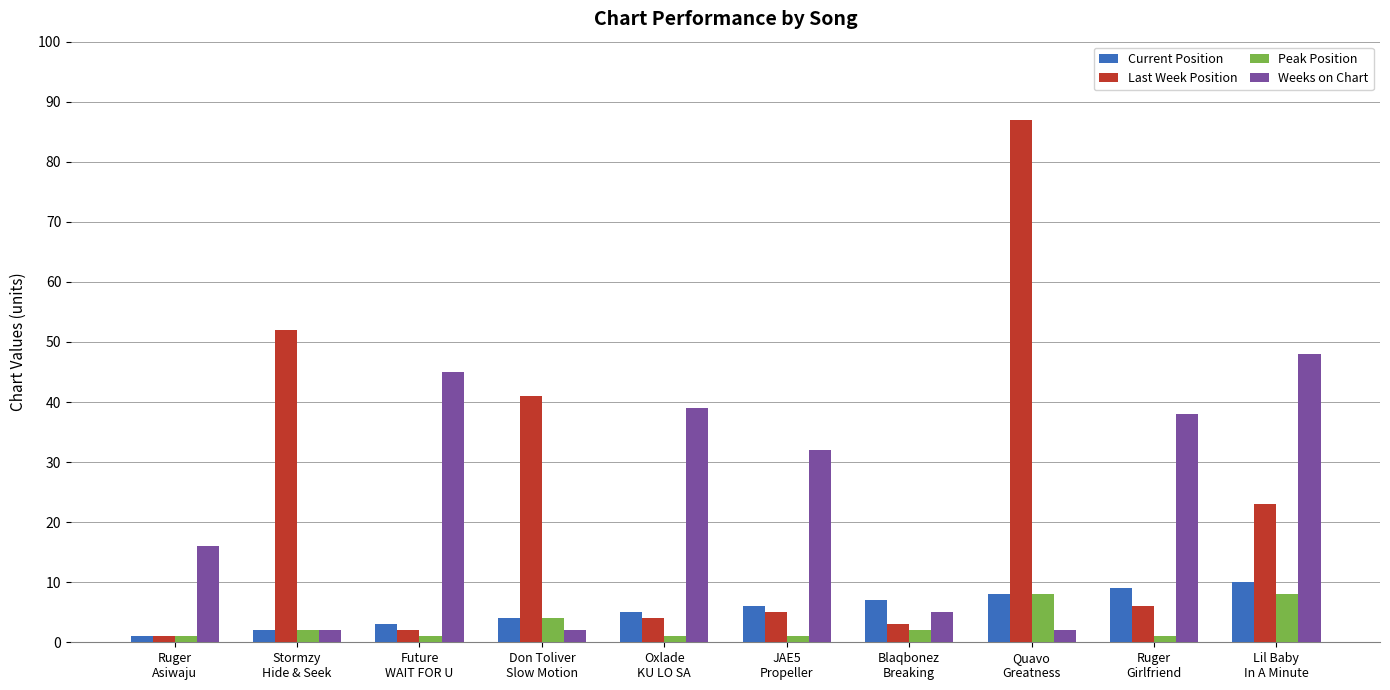

What is the sum of all Weeks on Chart values?

229